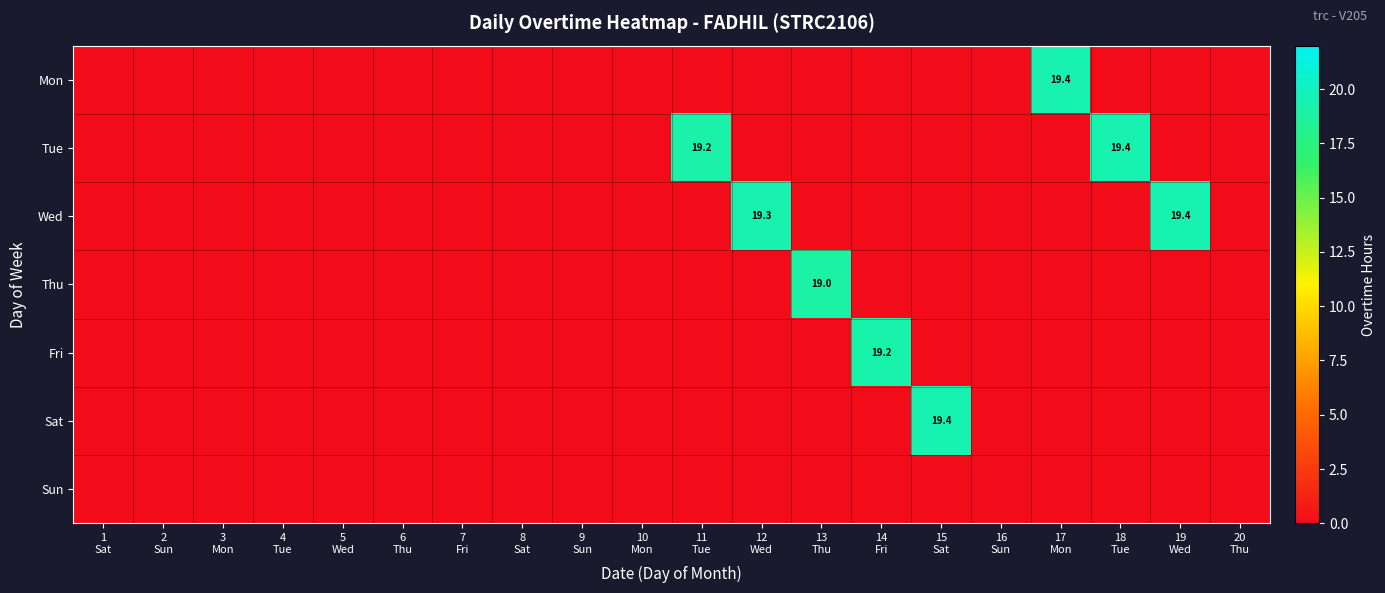

What is the sum of all Wed values?

38.6